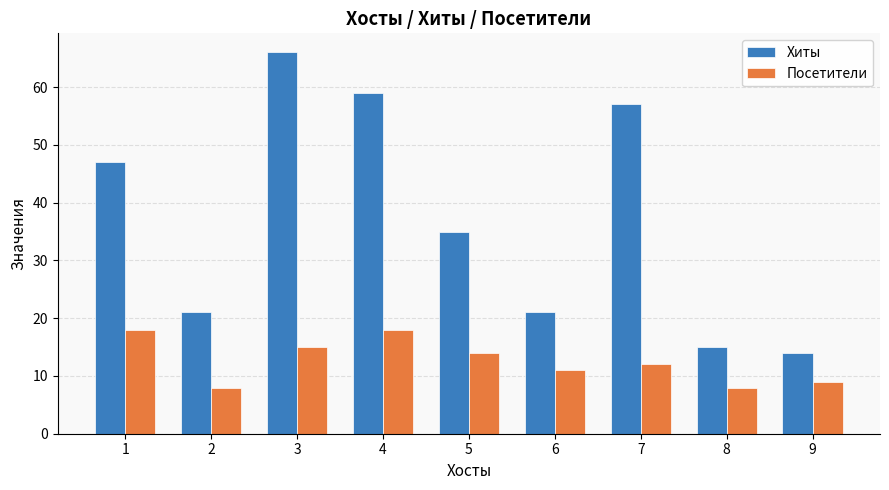

What is the total value across all series at 6?

32